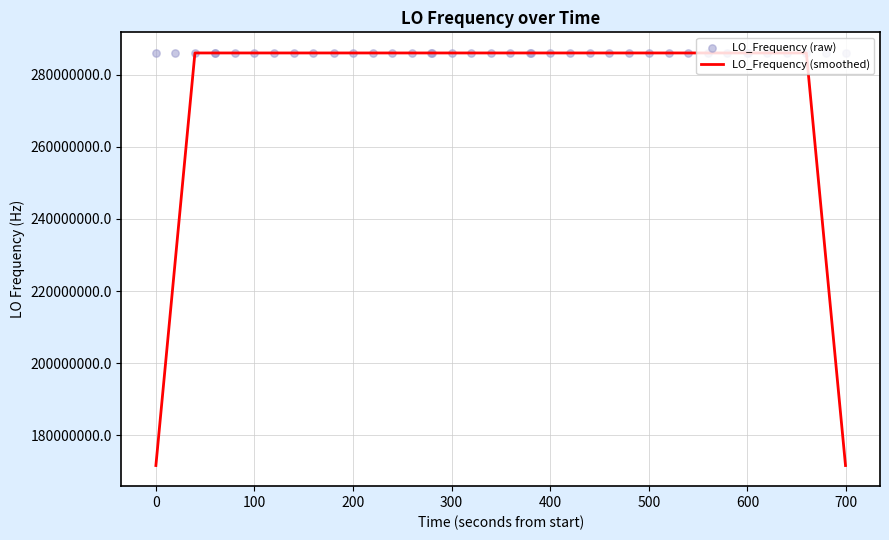

What is the maximum value for LO_Frequency (smoothed)?

286047030.3